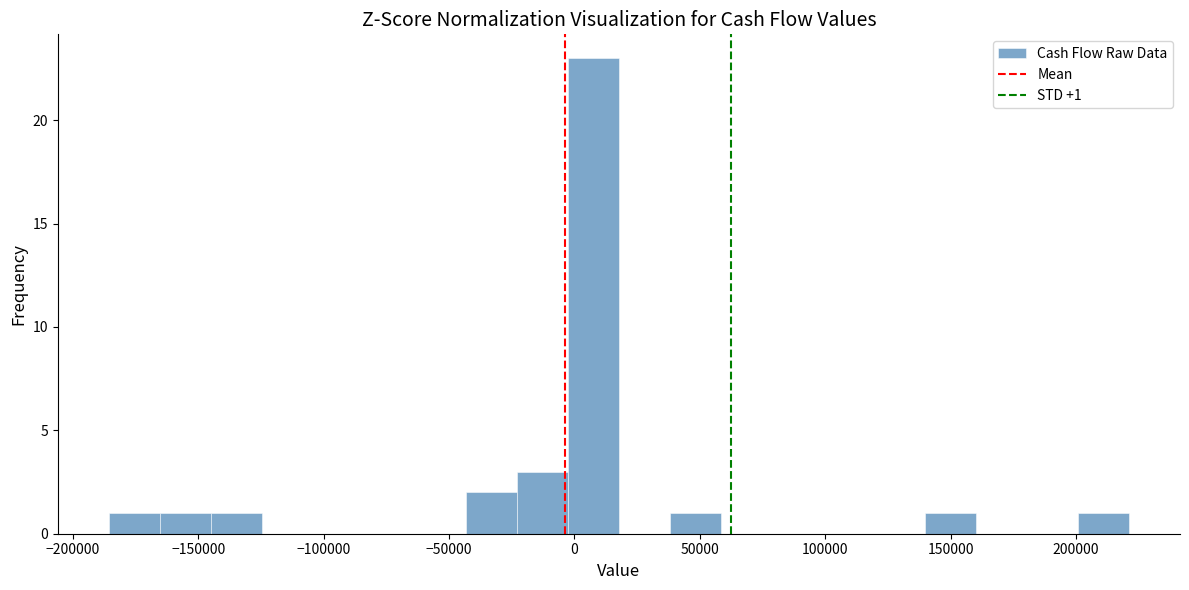

Over which range of the x-axis is the bar tallest?

-5000 to 20000